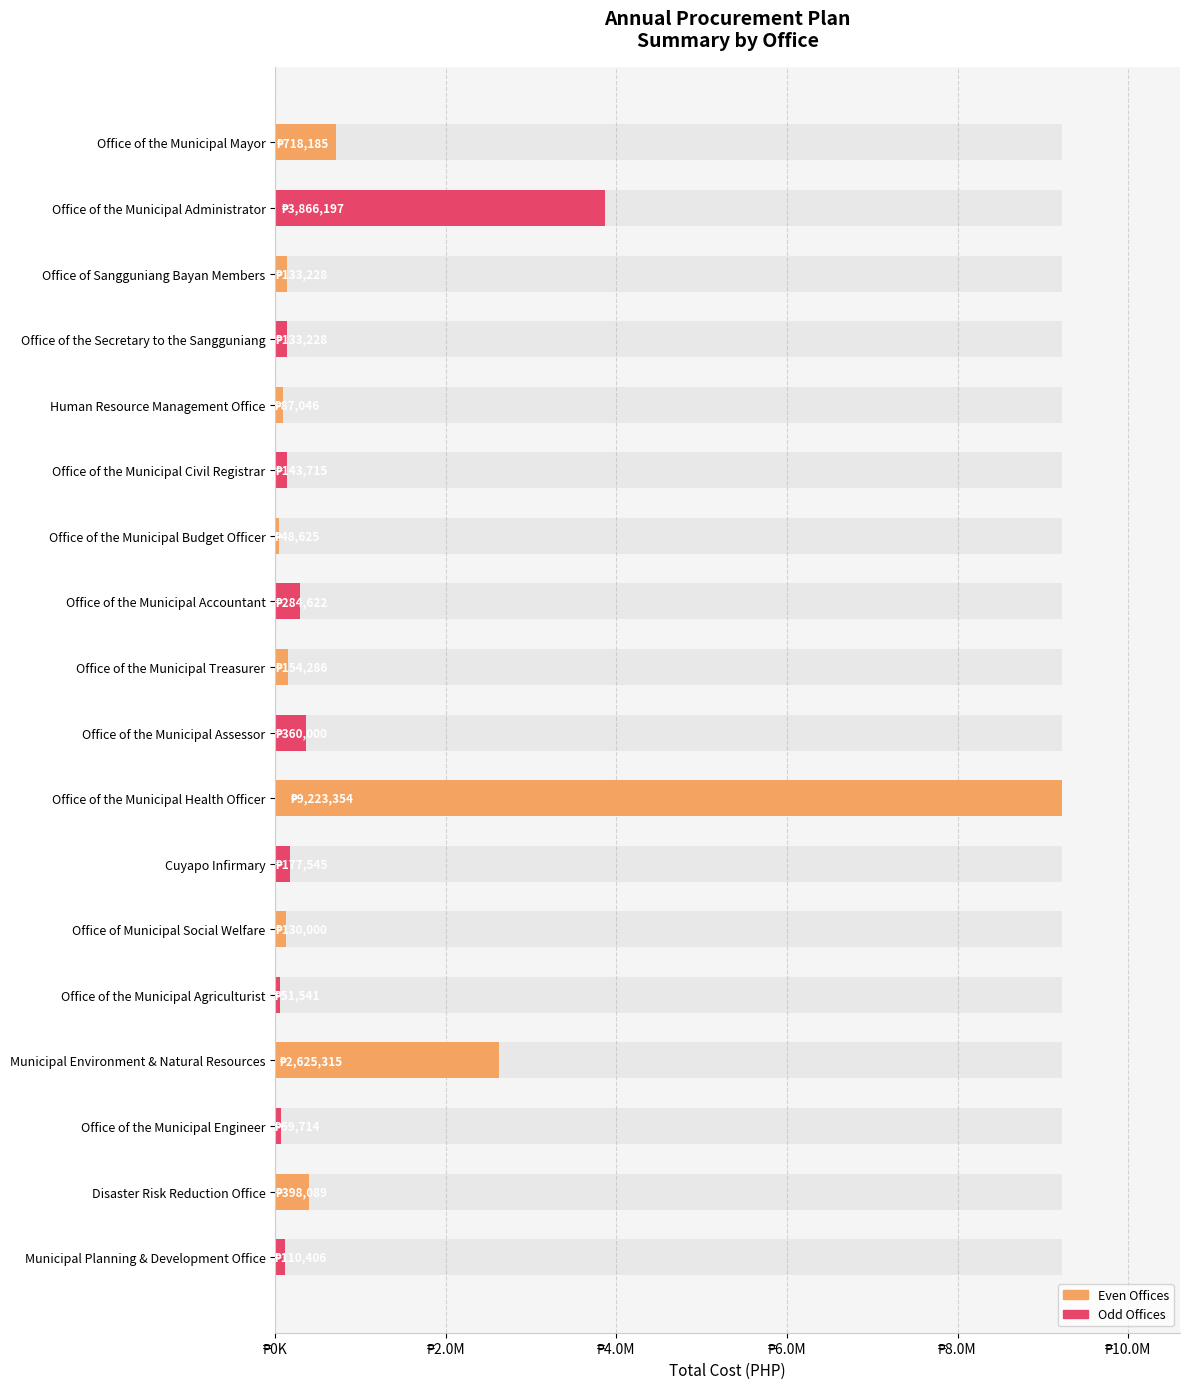

Which has a higher value, Disaster Risk Reduction Office or Office of the Municipal Mayor?

Office of the Municipal Mayor